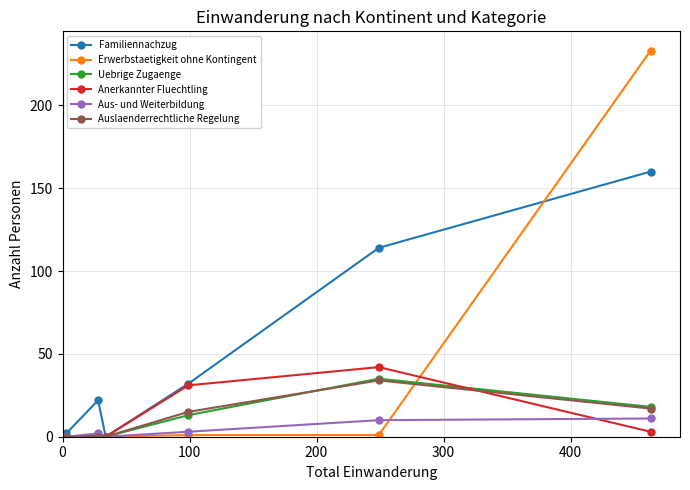

Which series has the widest spread of values?

Erwerbstaetigkeit ohne Kontingent